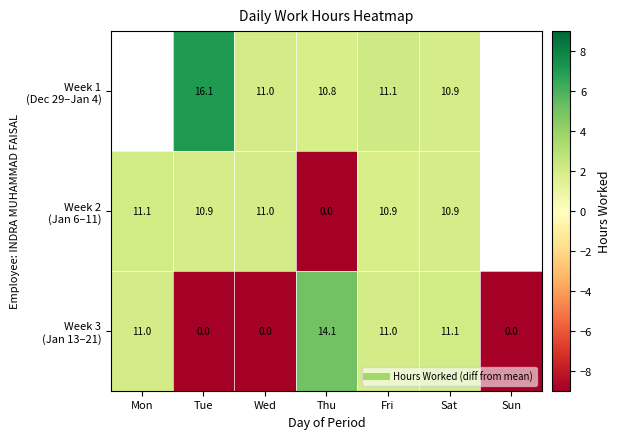

True or false: Week 1 (Dec 29–Jan 4) has a value of 2.0 at Wed.

True